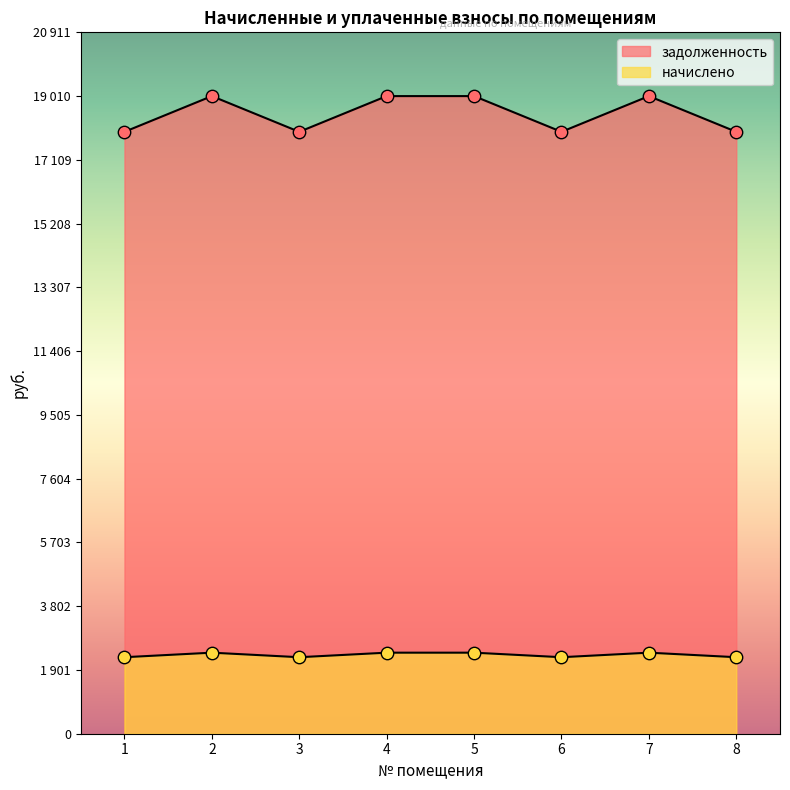

Which series contains the highest Y value?

задолженность